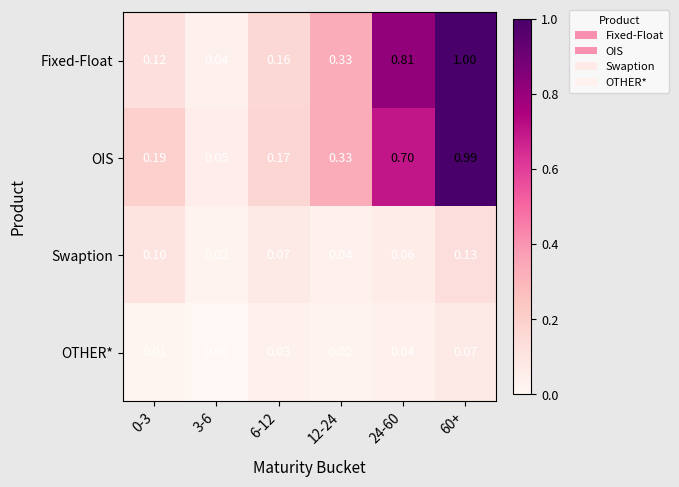

Which series has the largest total across all categories?

Fixed-Float